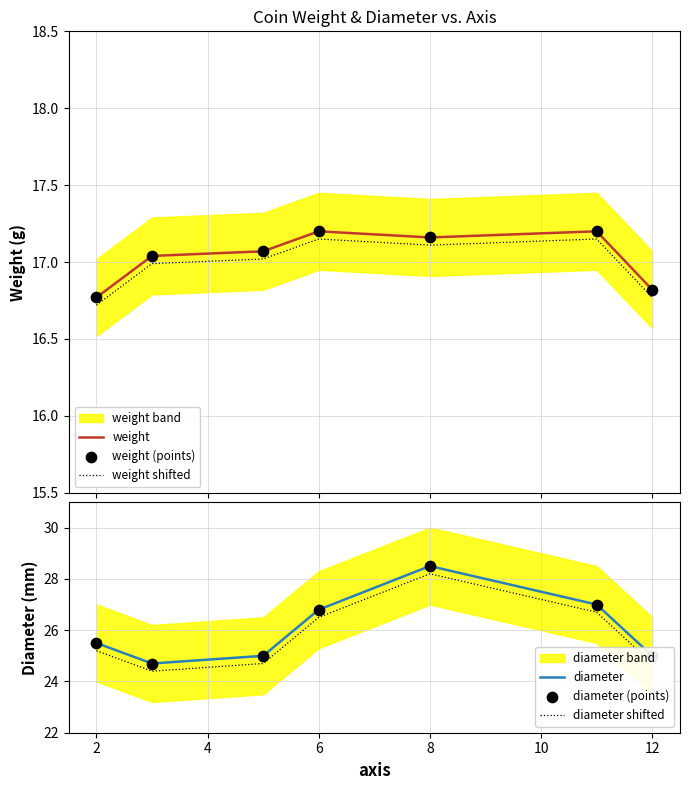

True or false: weight and weight shifted cross at least once.

False